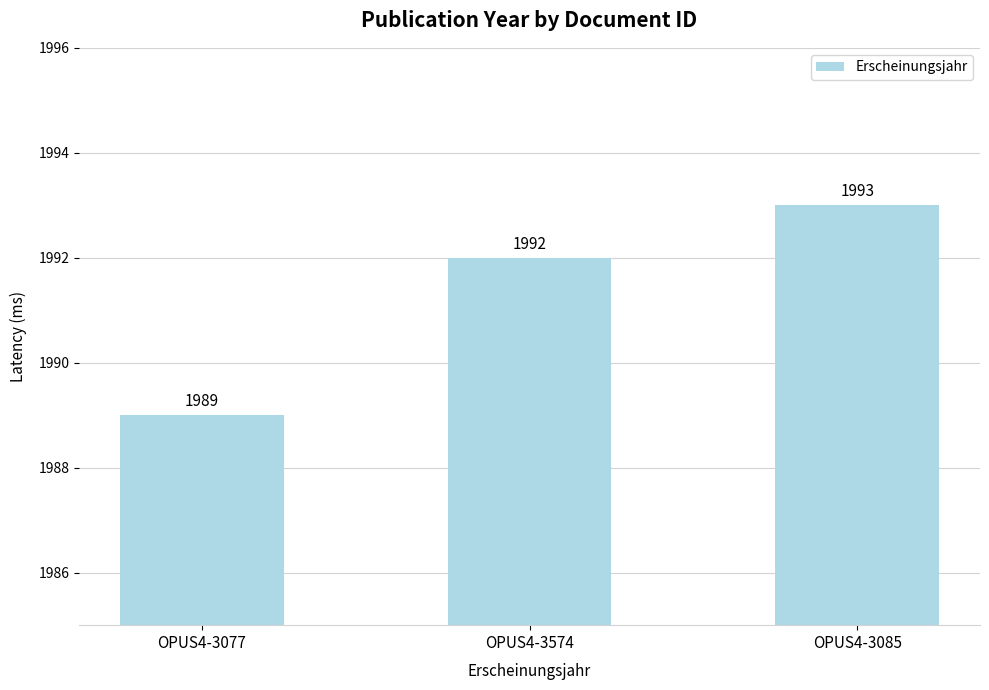

Count the values in the range 1989 to 1993.

3